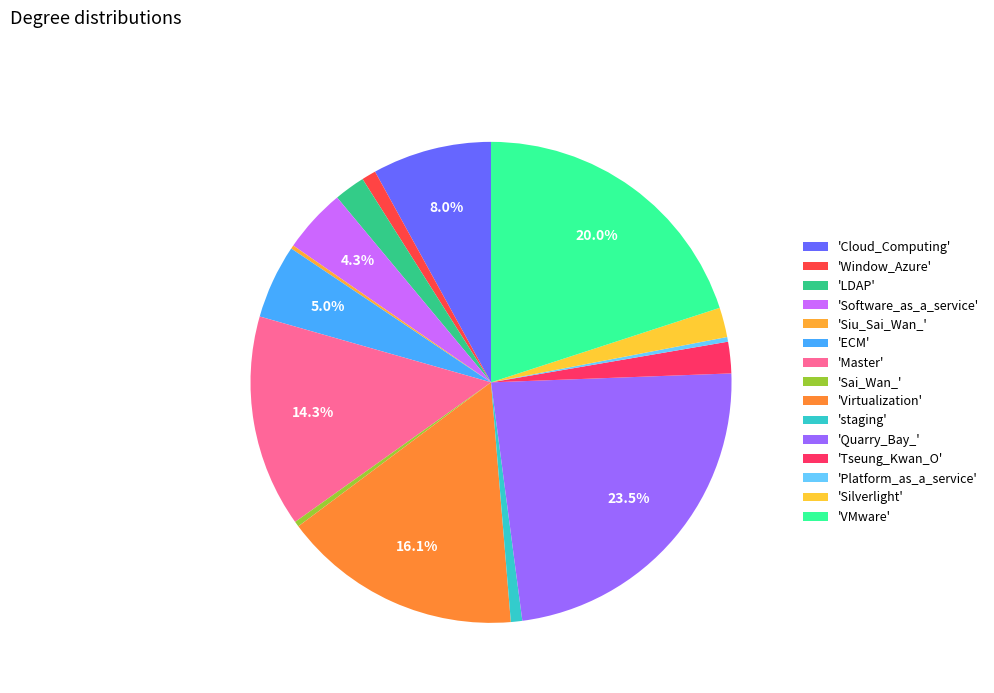

Does any single category account for the majority?

No